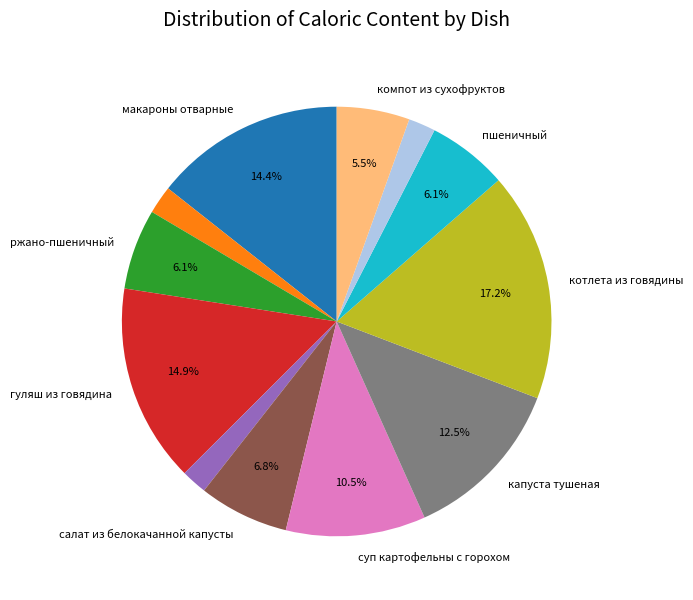

Is there any slice that represents more than half of the pie?

No